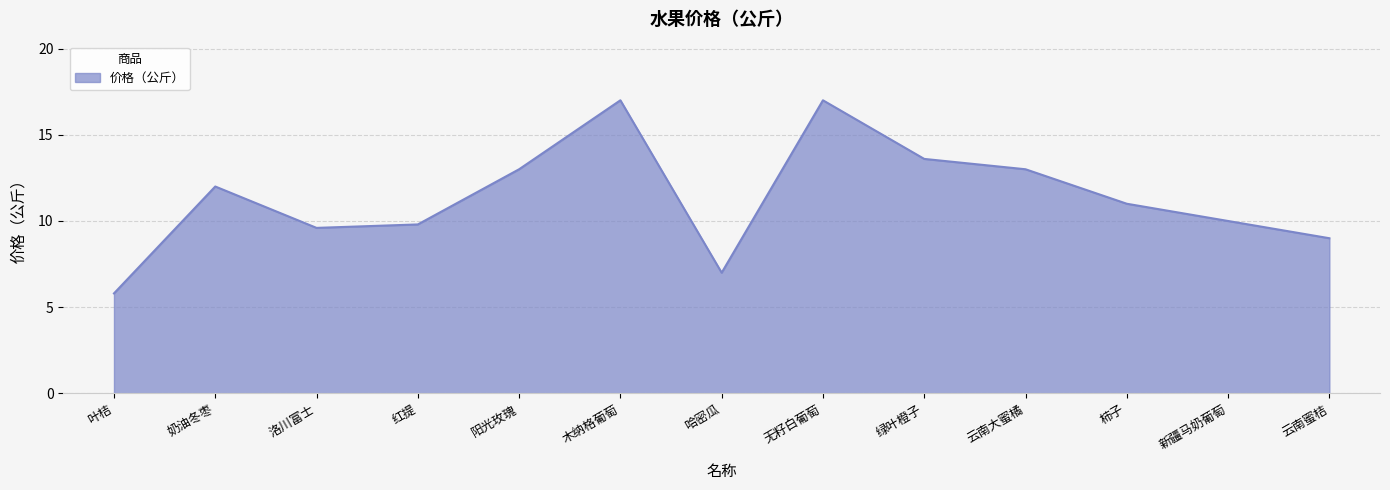

Which has a higher value, 哈密瓜 or 洛川富士?

洛川富士